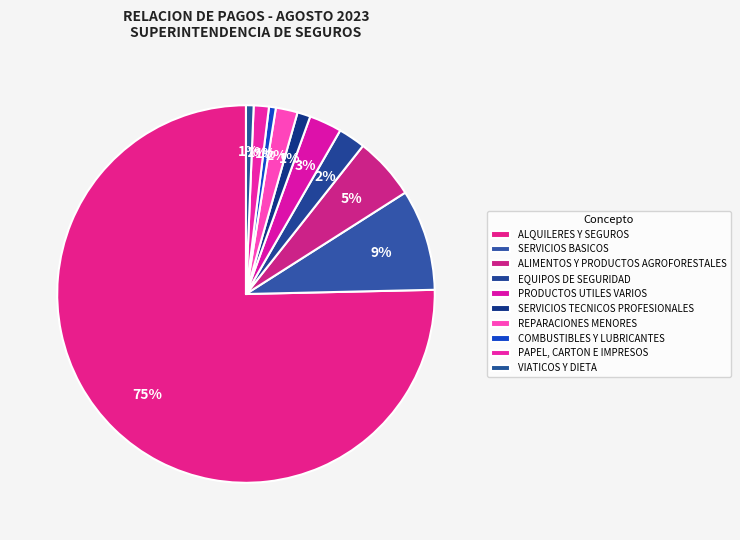

How many slices are in this pie chart?

10